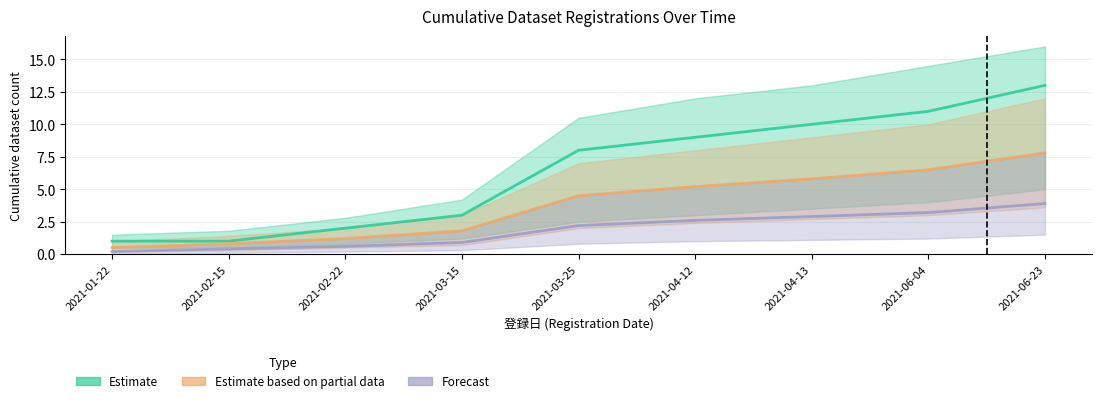

Is it true that Estimate based on partial data equals 0.2 at 2021-01-22?

False